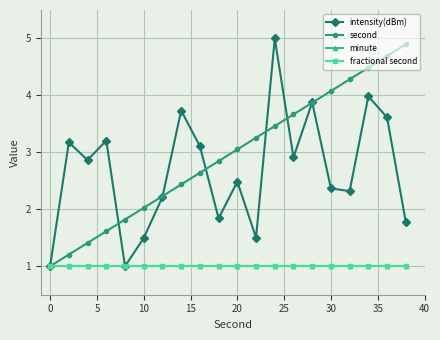

Is this an area chart (filled region under the line)?

No